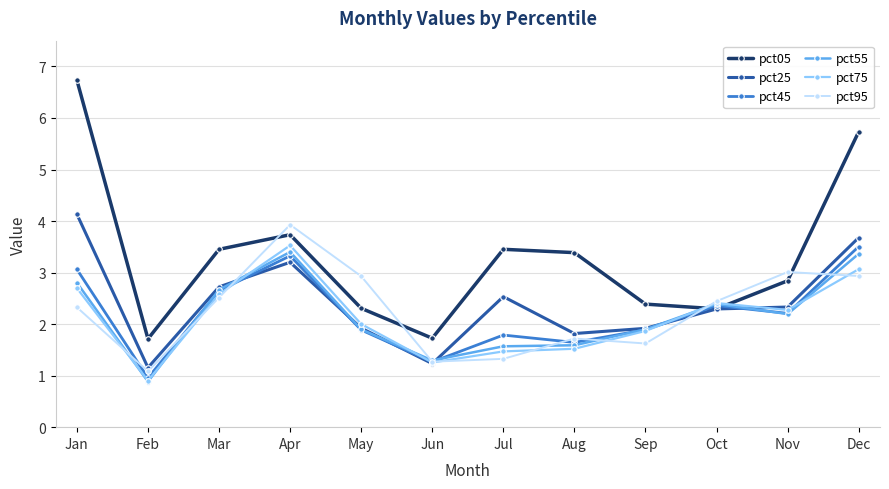

What are all the series names shown in the legend?

pct05, pct25, pct45, pct55, pct75, pct95